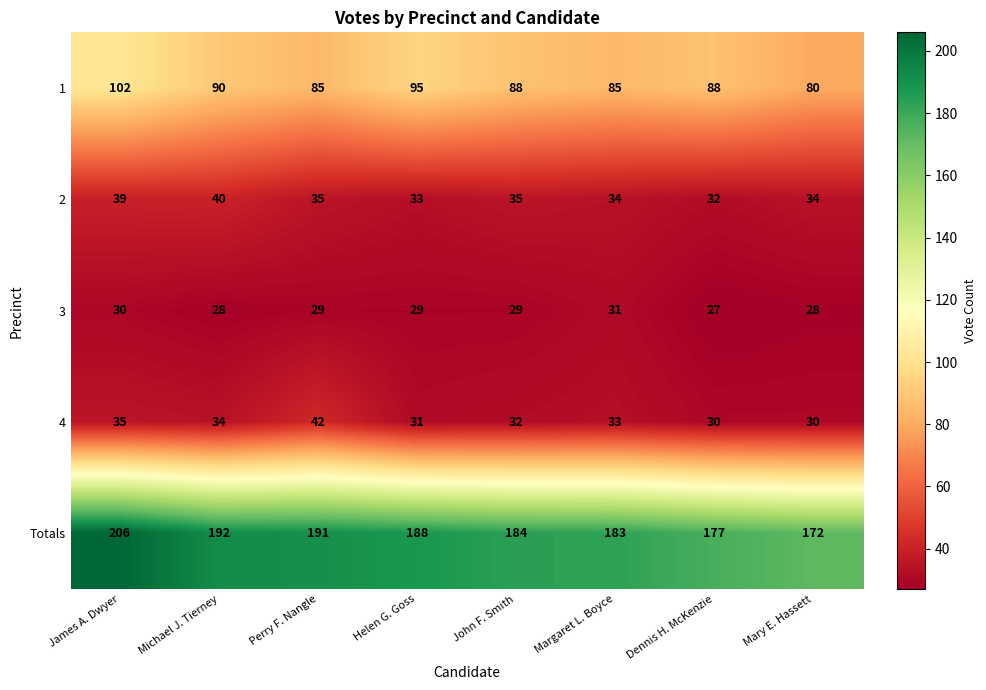

Which series has the largest total across all categories?

Totals